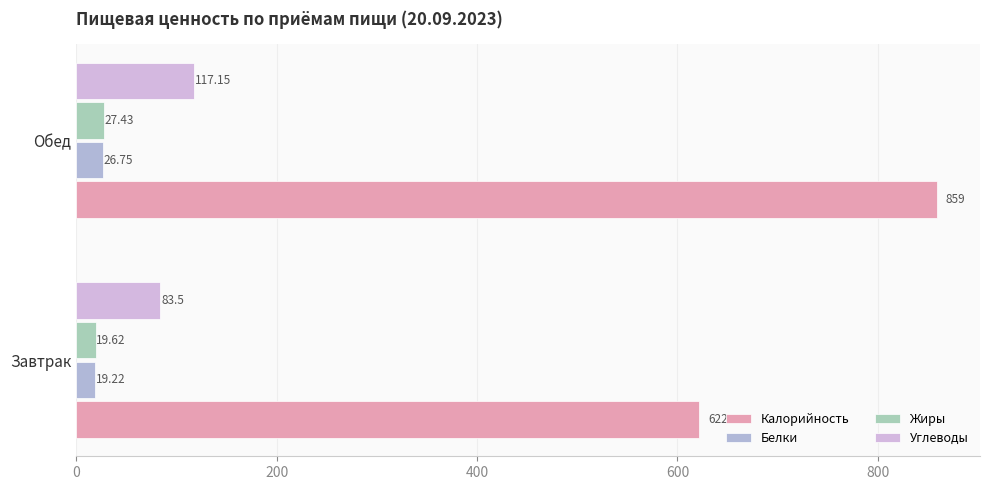

How many data points in Калорийность are less than 859?

1